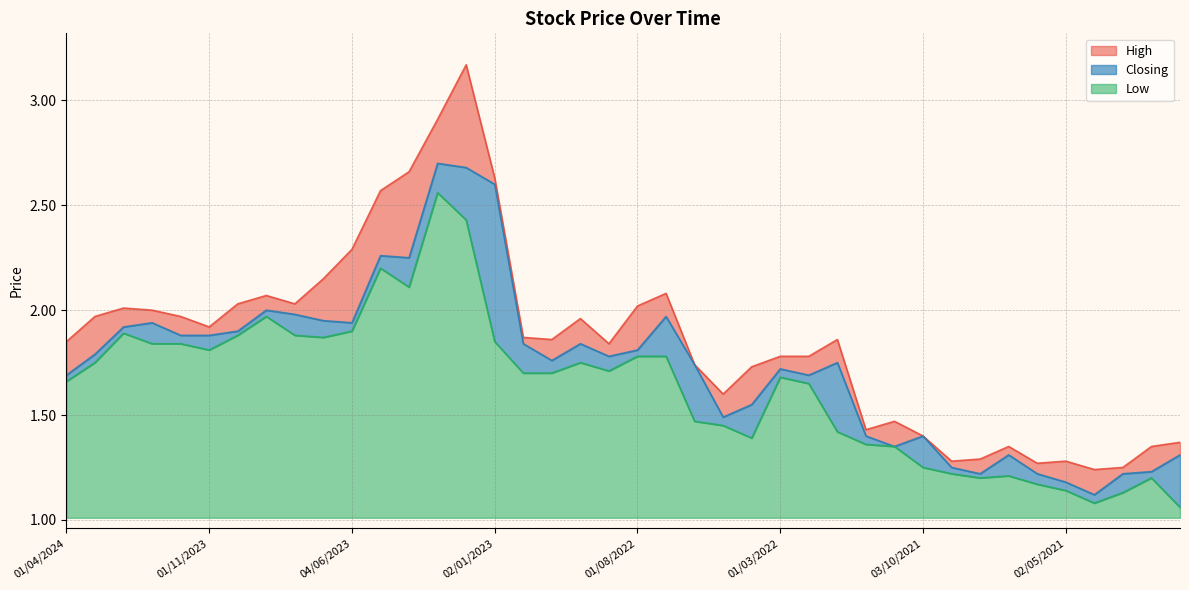

Rank the series at 01/08/2023 from lowest to highest value.

Low, Closing, High